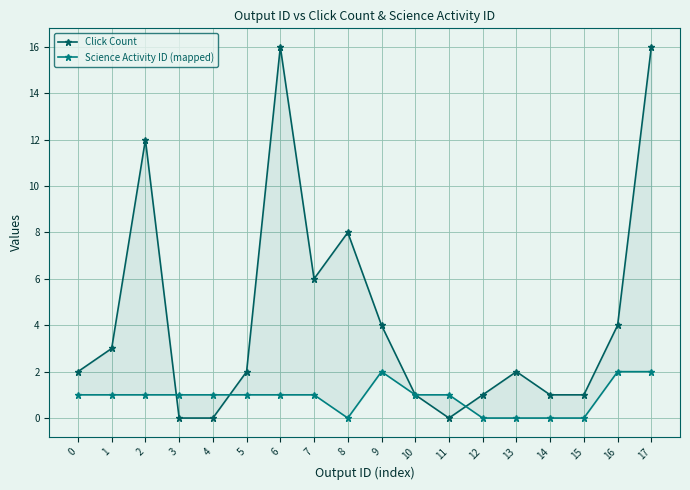

What is the sum of the Click Count values at 1 and 16?

7